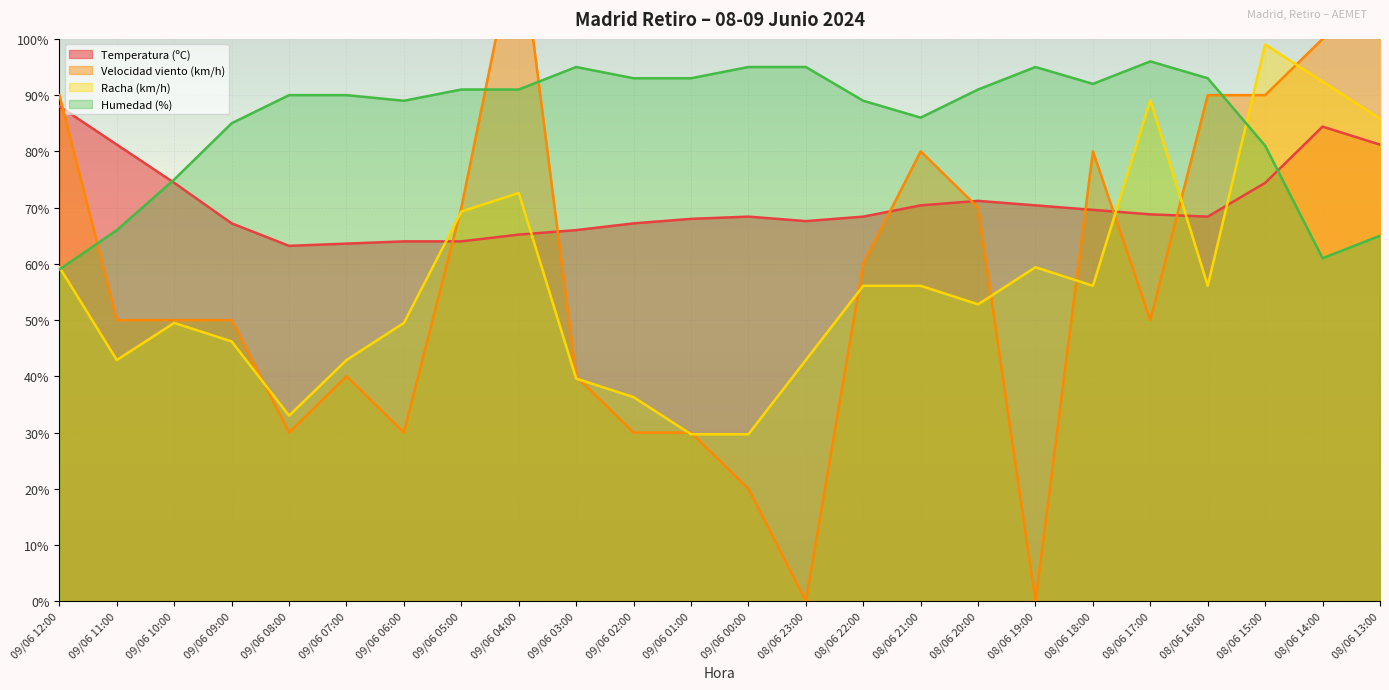

How many values in the Humedad (%) series exceed 91?

9